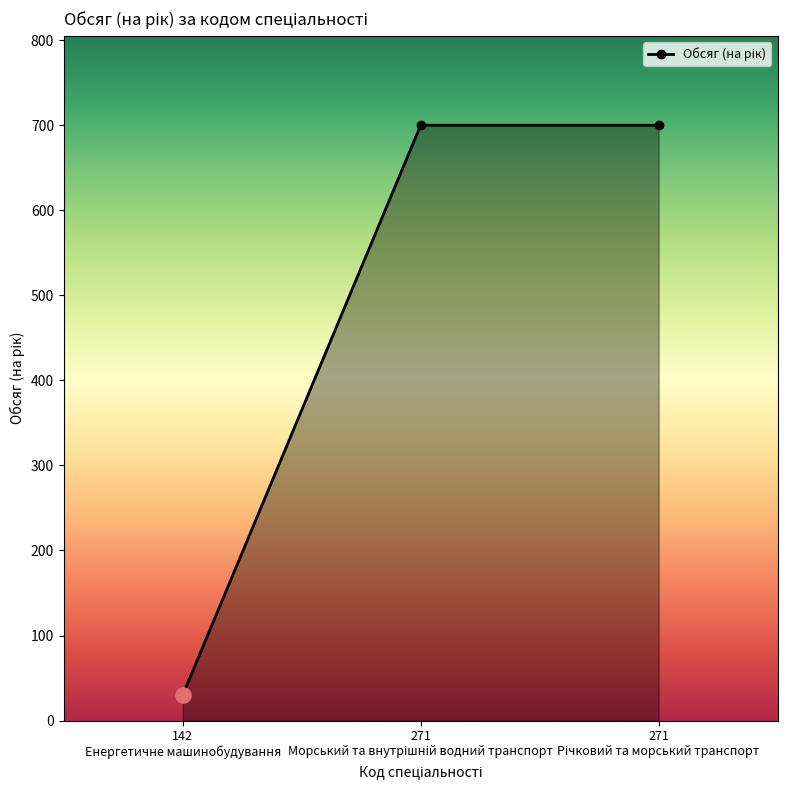

What is the minimum value shown in the chart?

30